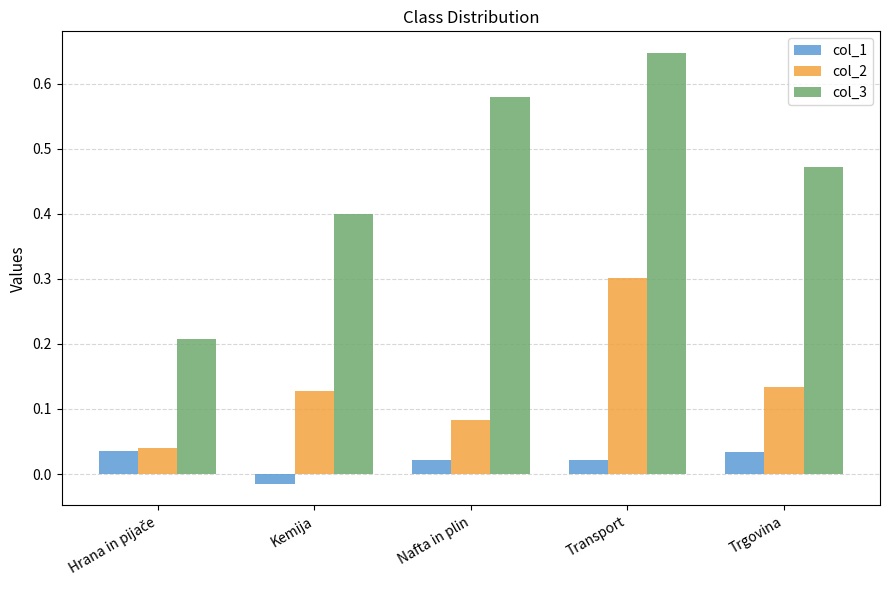

Which series has the largest range (max minus min)?

col_3